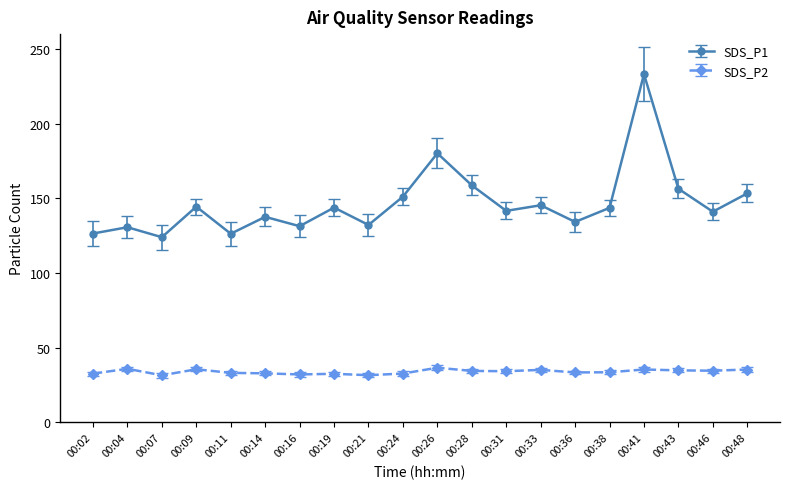

Is the value of SDS_P1 at 00:21 greater than the value of SDS_P2 at 00:26?

Yes